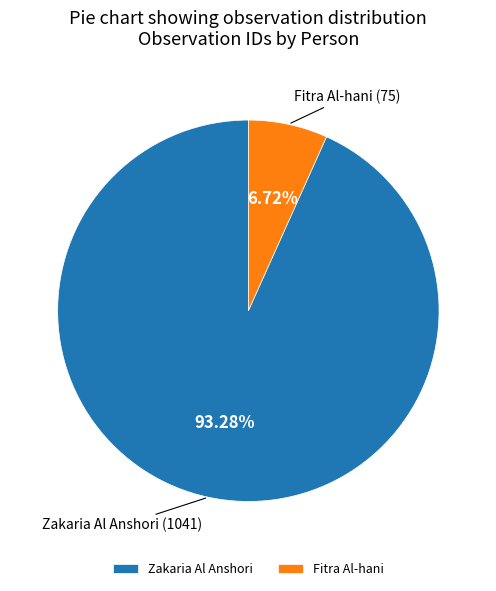

How many segments does this pie chart have?

2